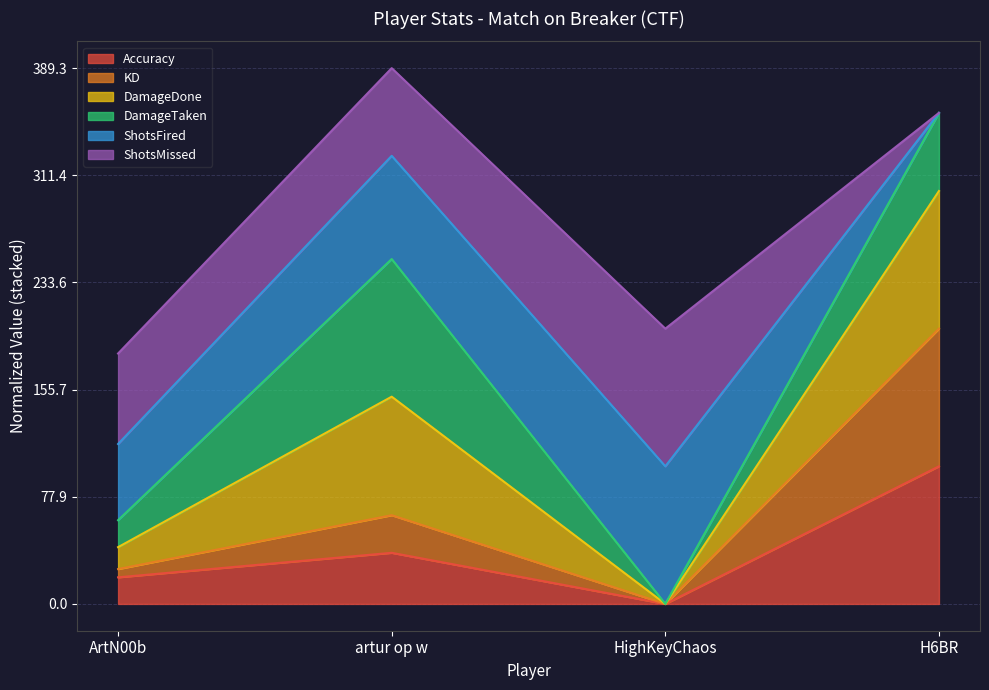

At which category does the chart reach its minimum across all series?

HighKeyChaos